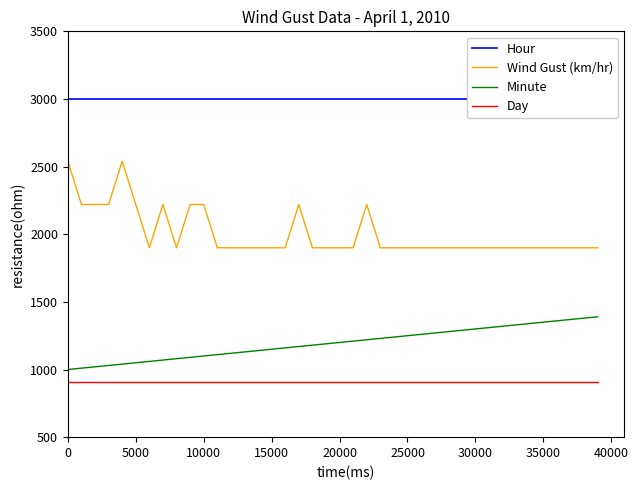

Reading left to right, extract all data points from this chart.

Hour: 3000	3000	3000	3000	3000	3000	3000	3000	3000	3000	3000	3000	3000	3000	3000	3000	3000	3000	3000	3000	3000	3000	3000	3000	3000	3000	3000	3000	3000	3000	3000	3000	3000	3000	3000	3000	3000	3000	3000	3000
Wind Gust (km/hr): 2540	2220	2220	2220	2540	2220	1900	2220	1900	2220	2220	1900	1900	1900	1900	1900	1900	2220	1900	1900	1900	1900	2220	1900	1900	1900	1900	1900	1900	1900	1900	1900	1900	1900	1900	1900	1900	1900	1900	1900
Minute: 1000	1010	1020	1030	1040	1050	1060	1070	1080	1090	1100	1110	1120	1130	1140	1150	1160	1170	1180	1190	1200	1210	1220	1230	1240	1250	1260	1270	1280	1290	1300	1310	1320	1330	1340	1350	1360	1370	1380	1390
Day: 905	905	905	905	905	905	905	905	905	905	905	905	905	905	905	905	905	905	905	905	905	905	905	905	905	905	905	905	905	905	905	905	905	905	905	905	905	905	905	905